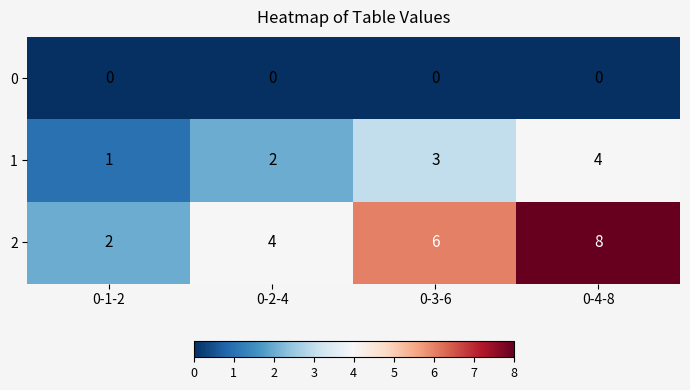

What is the spread (max minus min) of values at 0-1-2?

2